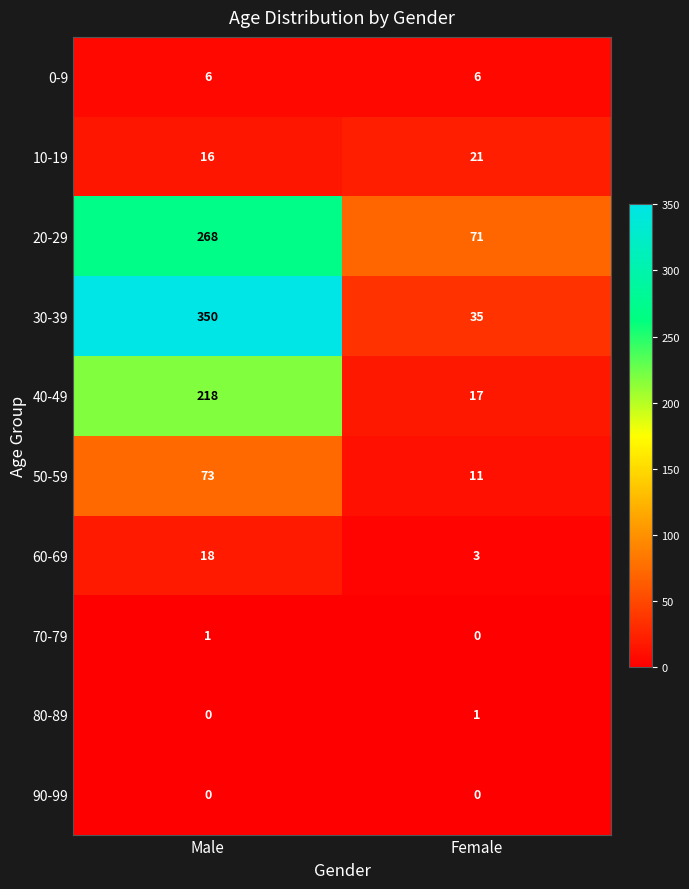

The 40-49 series shows 309 at Male. True or false?

False